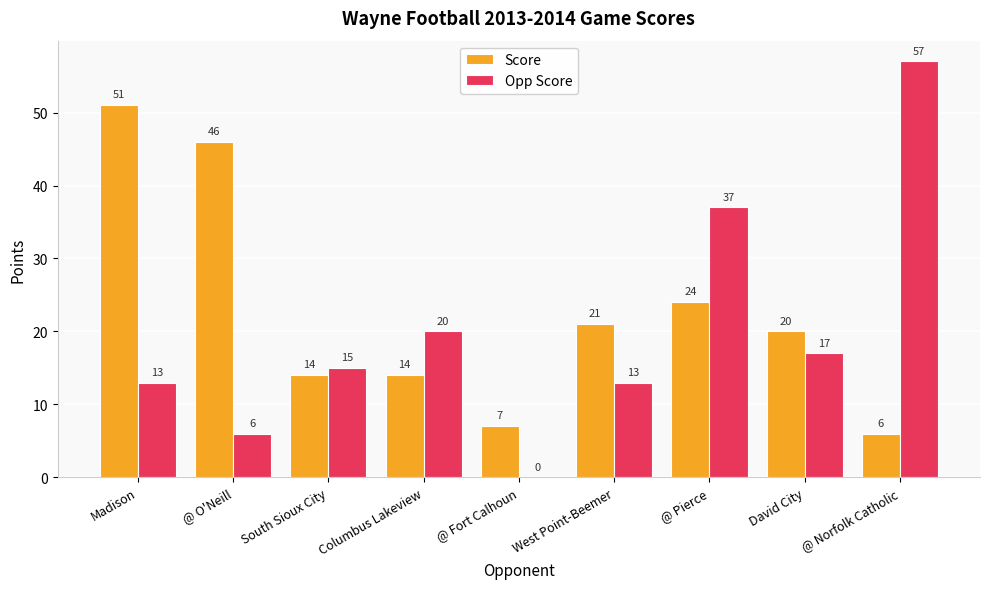

Which series changed the most between @ O'Neill and West Point-Beemer?

Score